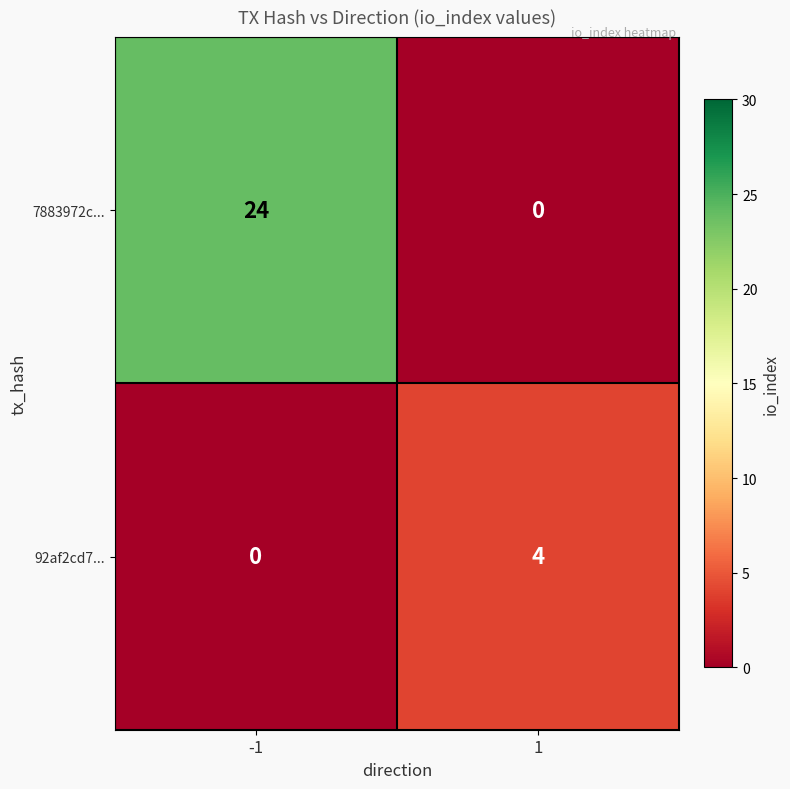

Between -1 and 1, which series saw the biggest shift?

7883972c...